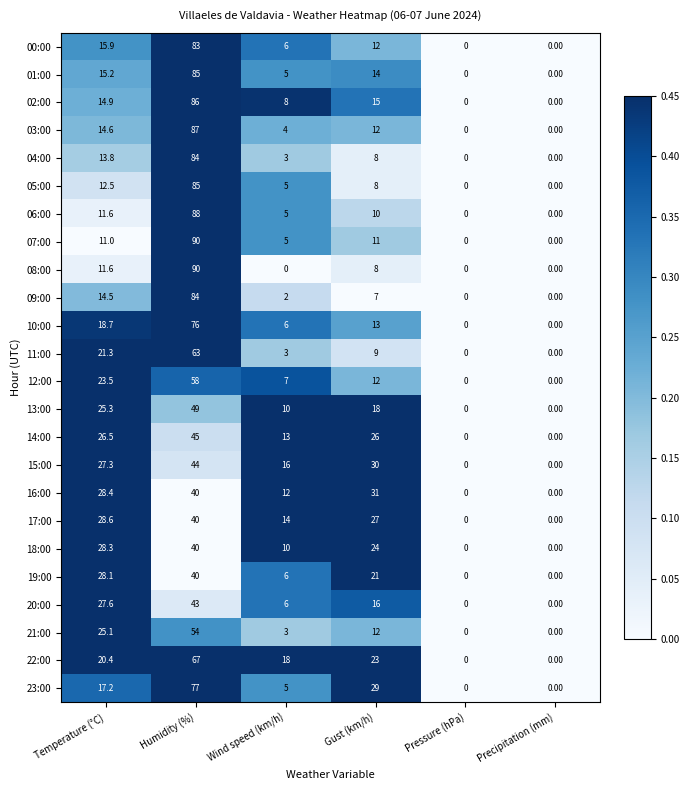

What is the difference between the maximum and minimum values in the 16:00 series?

40.0